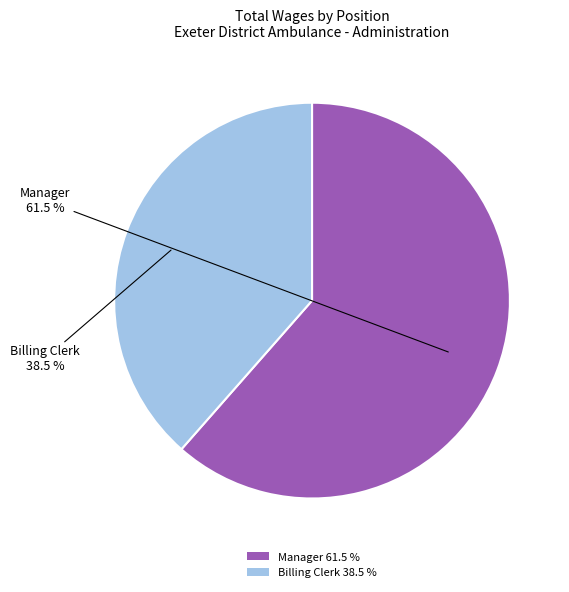

Does Billing Clerk represent more than half of the total?

No